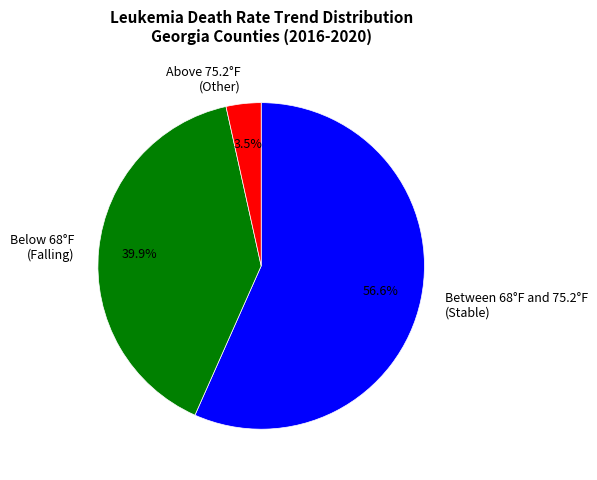

Combined, what portion of the pie is Below 68°F (Falling) and Above 75.2°F (Other)?

43.4%